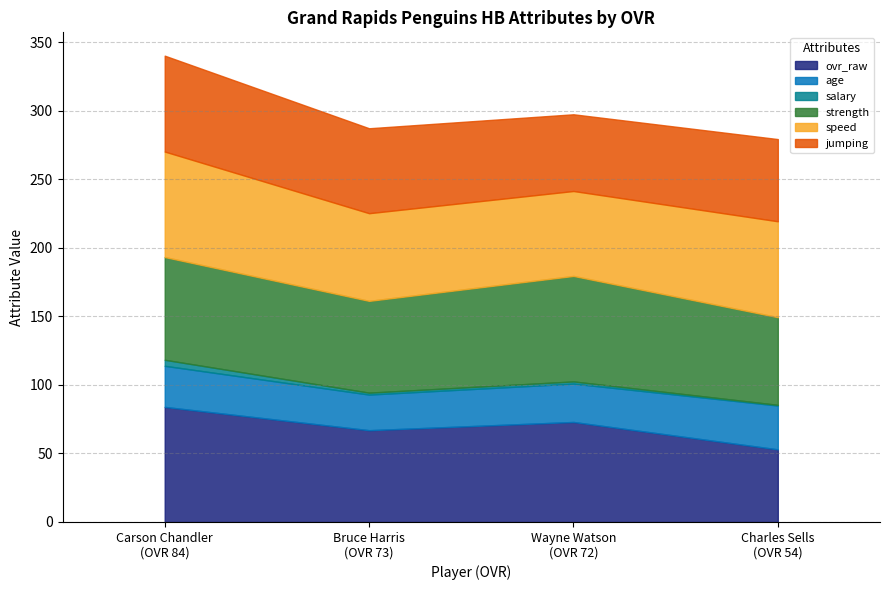

What is the minimum value for strength?

64.0